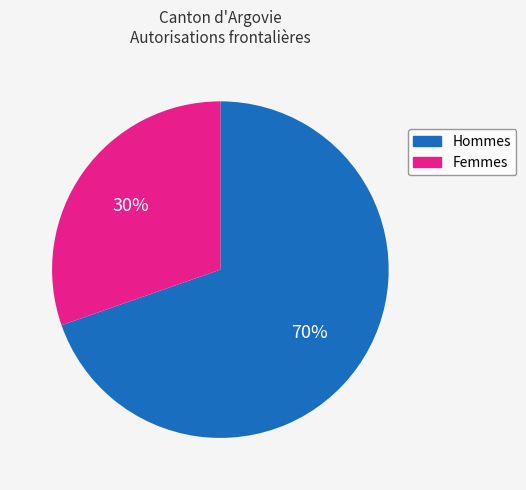

Does any single category account for the majority?

Yes